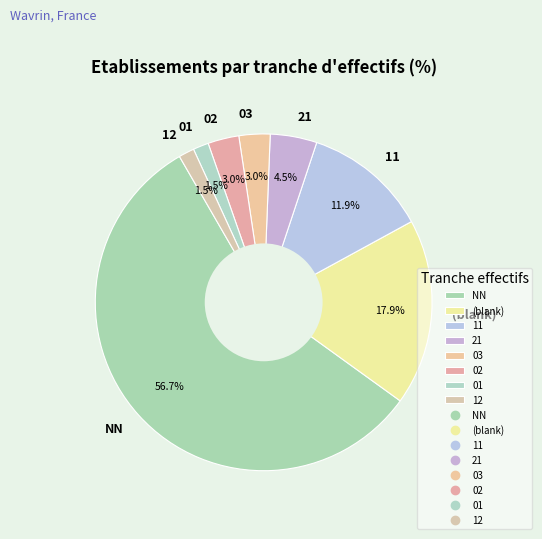

What is the largest slice in the pie chart?

NN